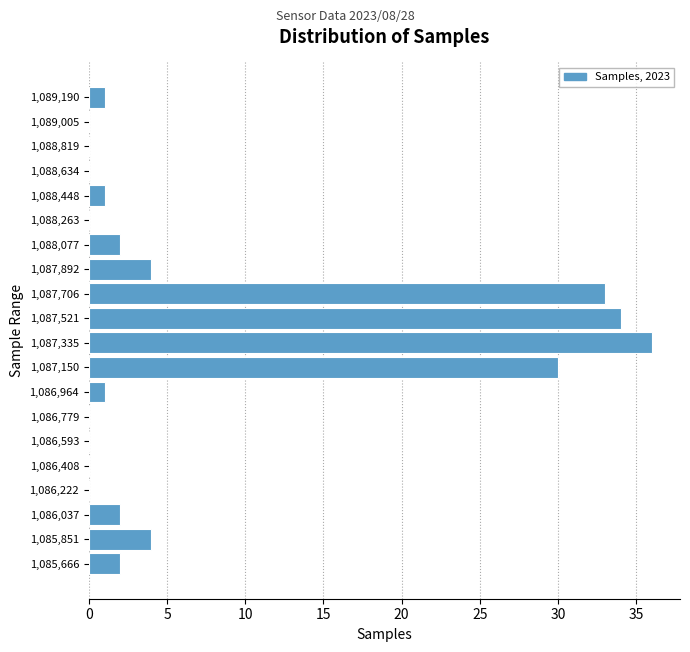

Reading bottom to top, list all the values displayed in this chart.

1,085,666=2	1,085,851=4	1,086,037=2	1,086,222=0	1,086,408=0	1,086,593=0	1,086,779=0	1,086,964=1	1,087,150=30	1,087,335=36	1,087,521=34	1,087,706=33	1,087,892=4	1,088,077=2	1,088,263=0	1,088,448=1	1,088,634=0	1,088,819=0	1,089,005=0	1,089,190=1